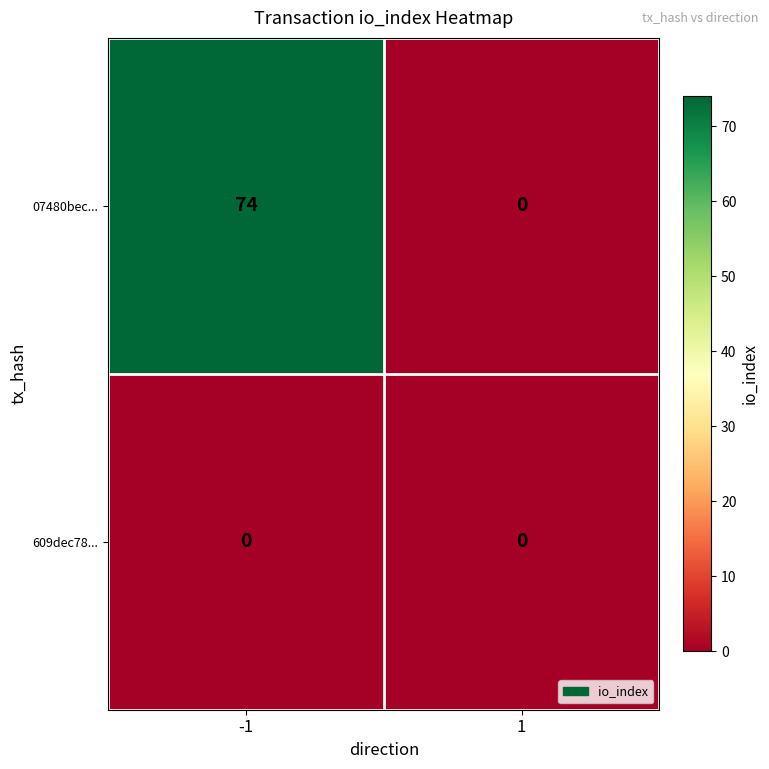

Rank the series by their average value, from lowest to highest.

609dec78..., 07480bec...